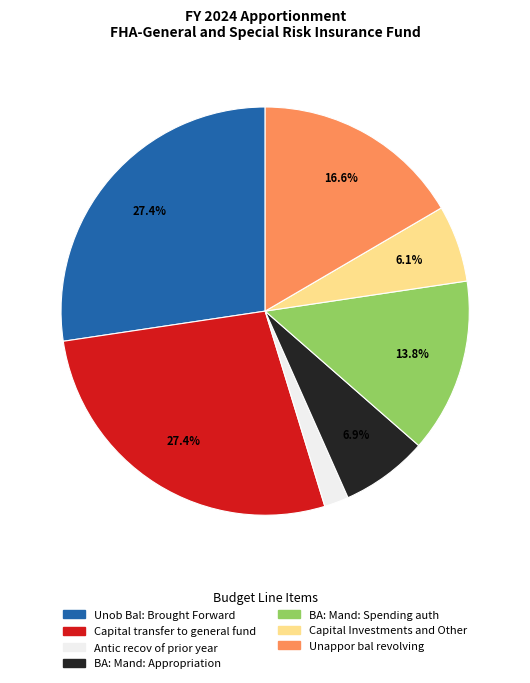

To the nearest percent, what is the difference between the largest and smallest slice percentages?

25%